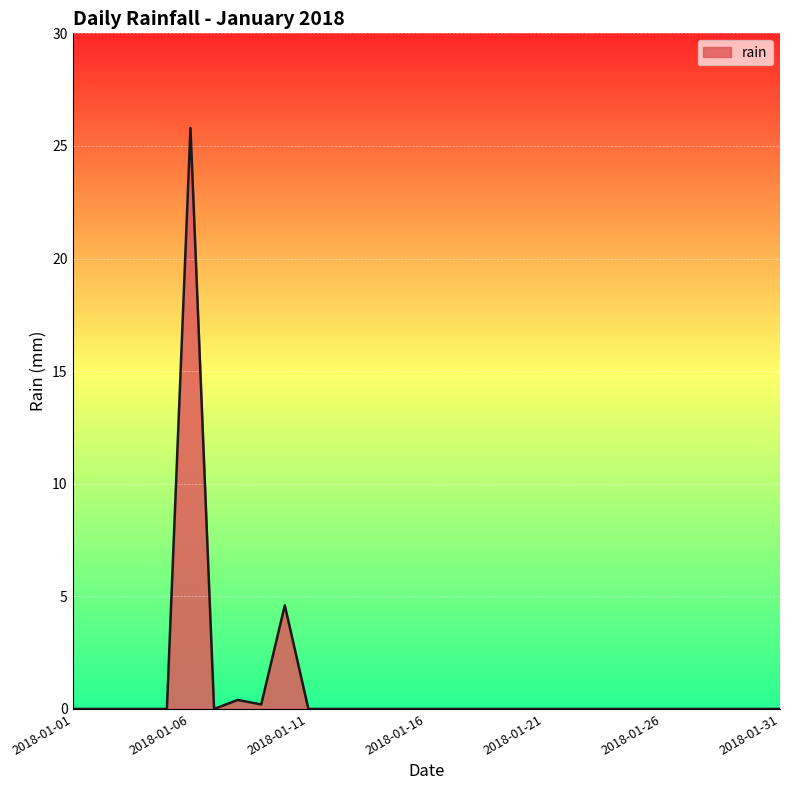

What is the difference between the maximum and minimum values?

25.8